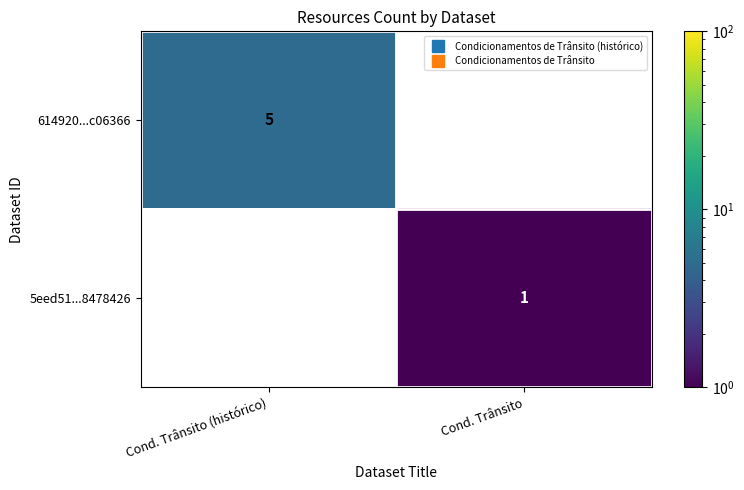

The value of 614920...c06366 at Cond. Trânsito (histórico) is 5.0. True or false?

True